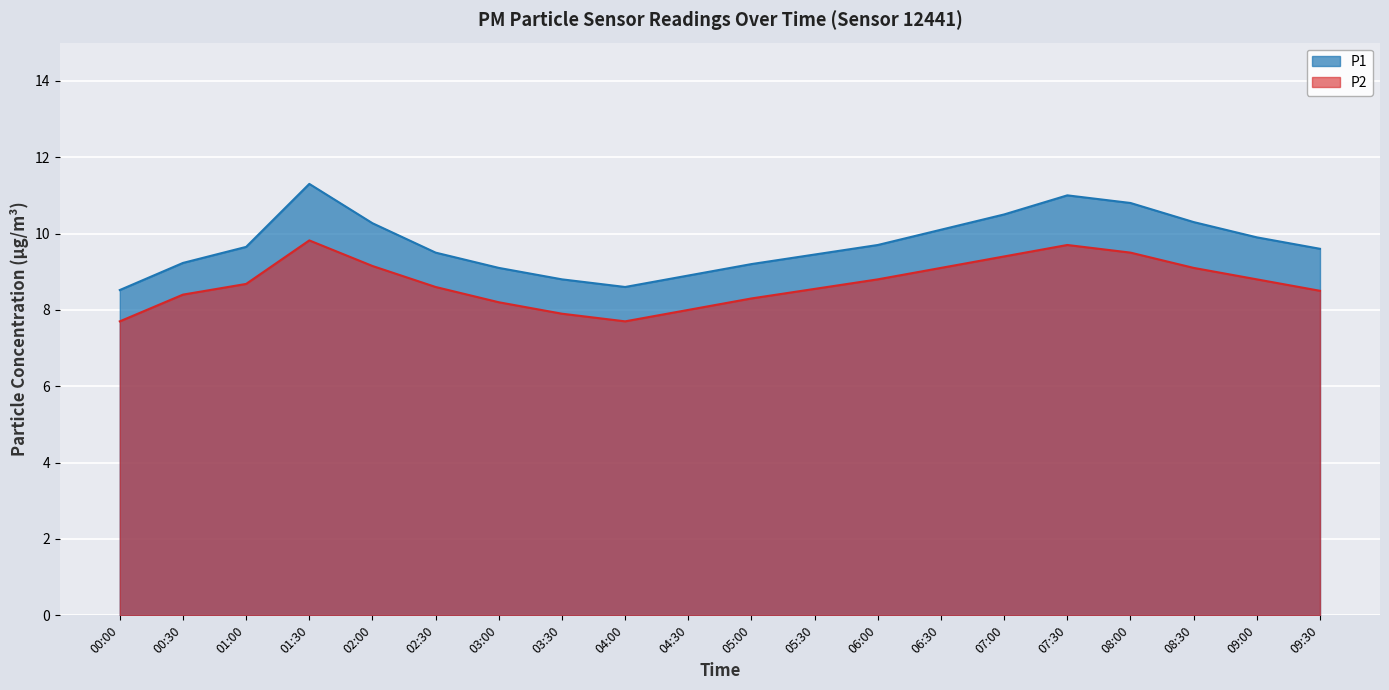

At 04:00, list the series in order from smallest to largest.

P2, P1